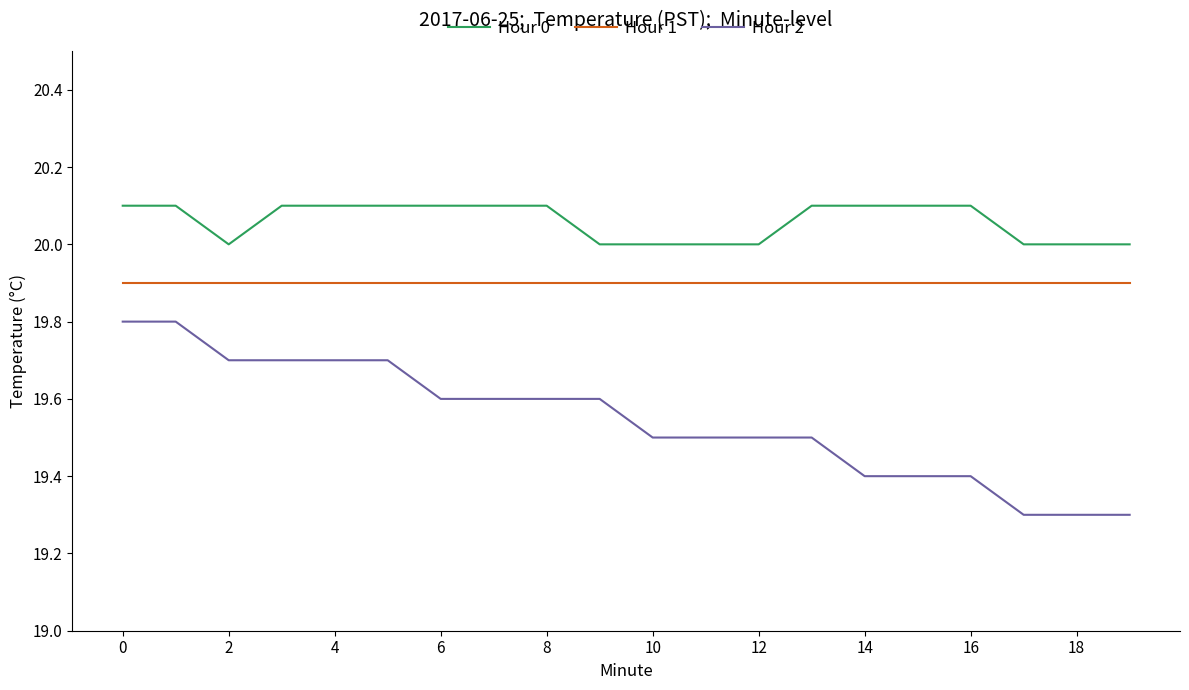

List the series in order of their overall mean, lowest first.

Hour 2, Hour 1, Hour 0